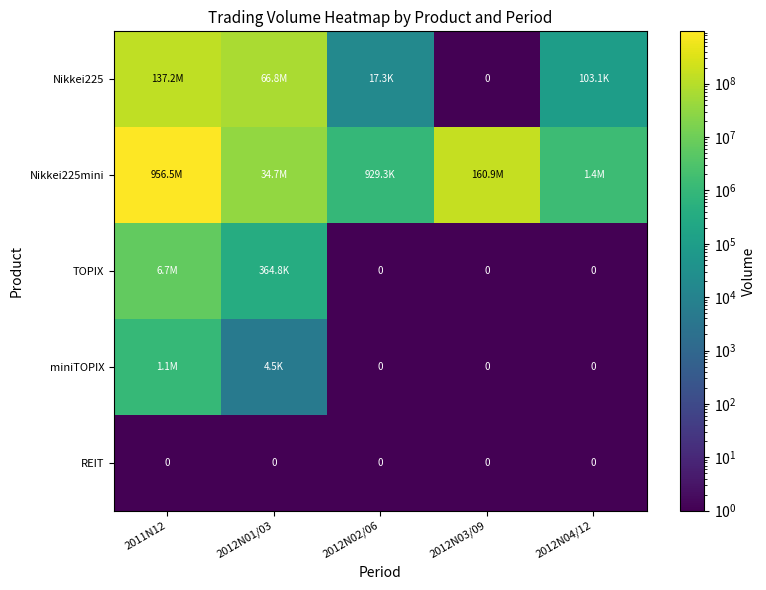

Where is Nikkei225 nearest to the value 68578715?

2012N01/03